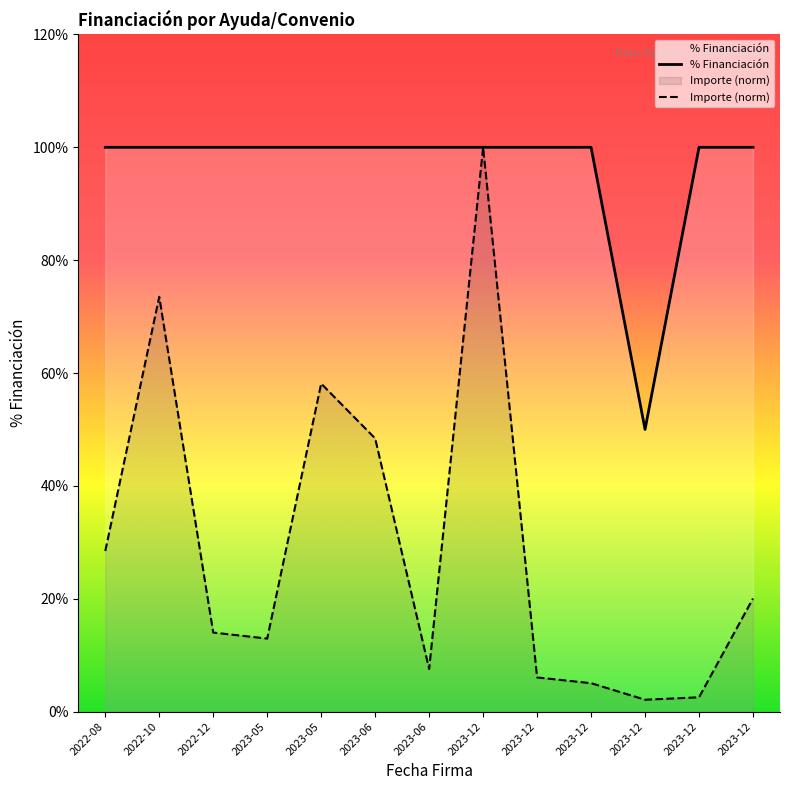

What are all the series names shown in the legend?

% Financiación, Importe (norm)